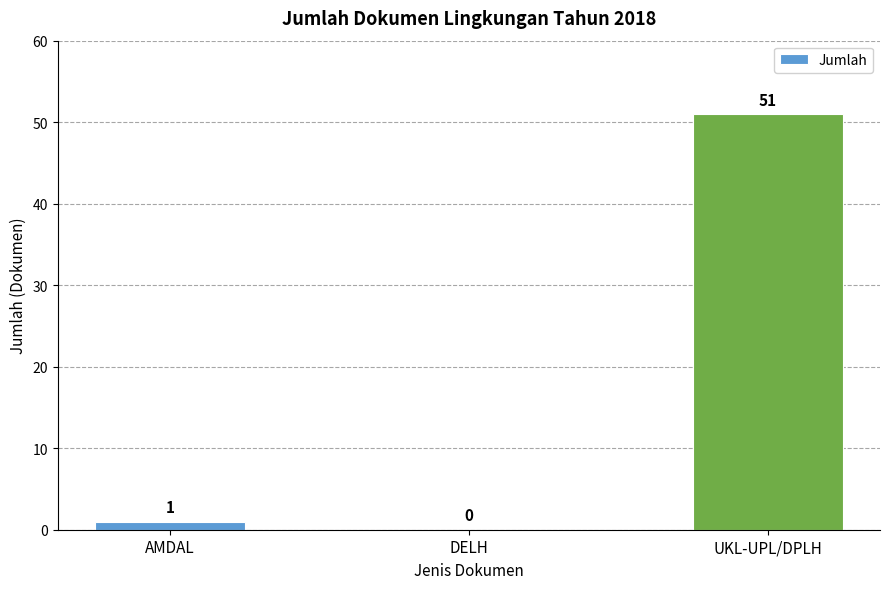

How many data points does each series have?

3